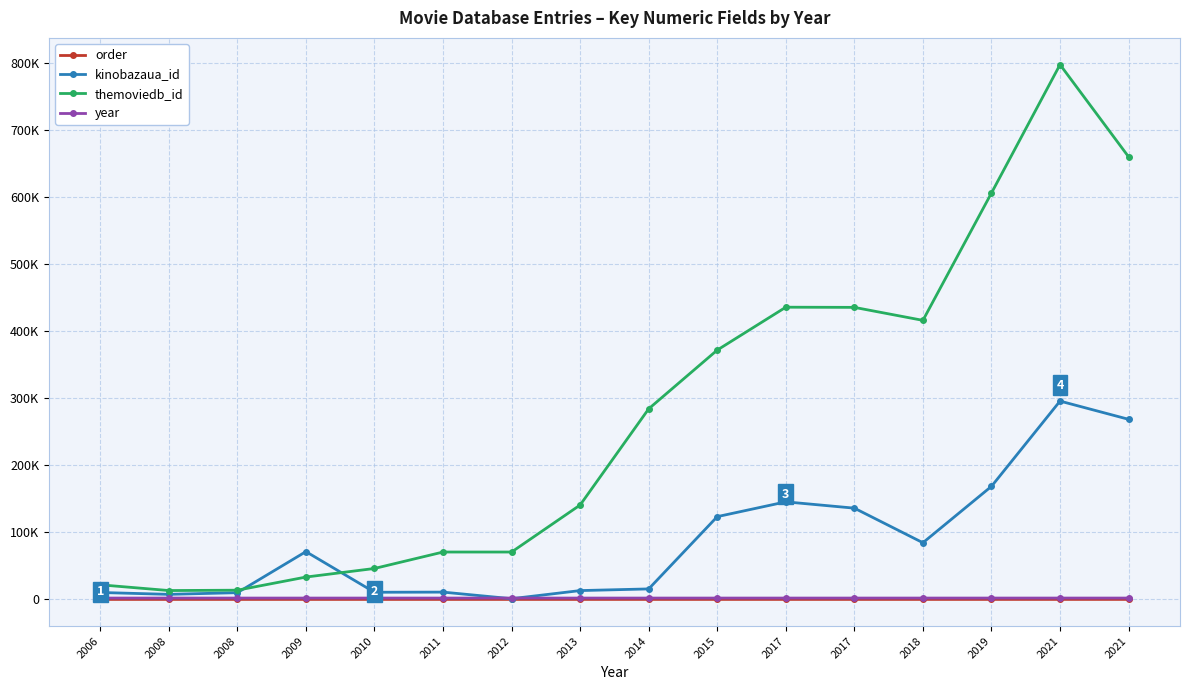

Between 2006 and 2009, which series saw the biggest shift?

kinobazaua_id